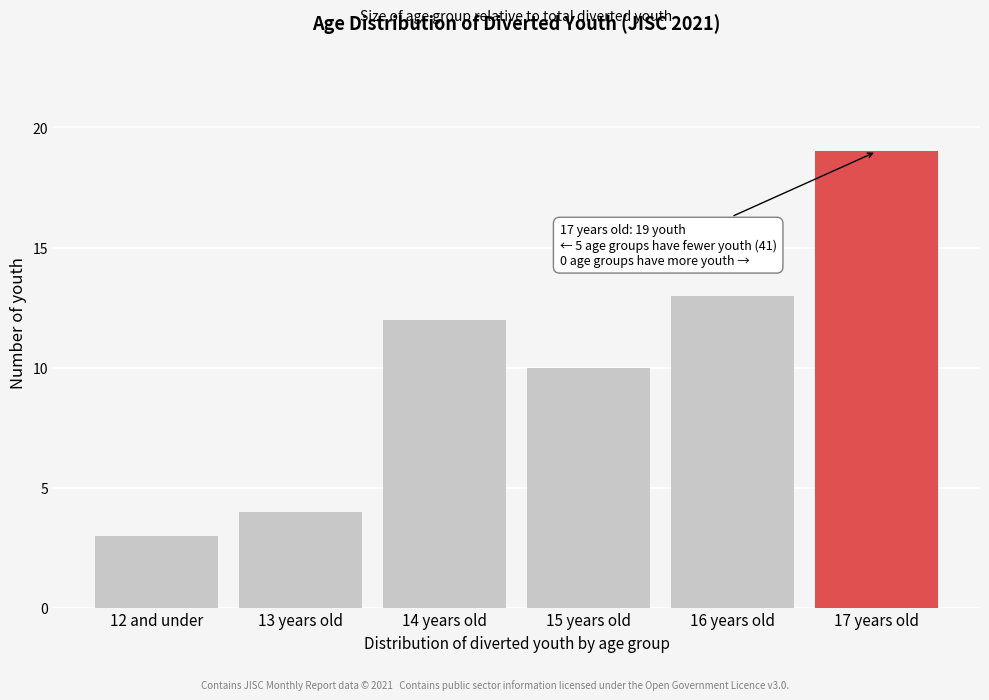

Reading left to right, what are all the values shown in this chart?

12 and under=3	13 years old=4	14 years old=12	15 years old=10	16 years old=13	17 years old=19